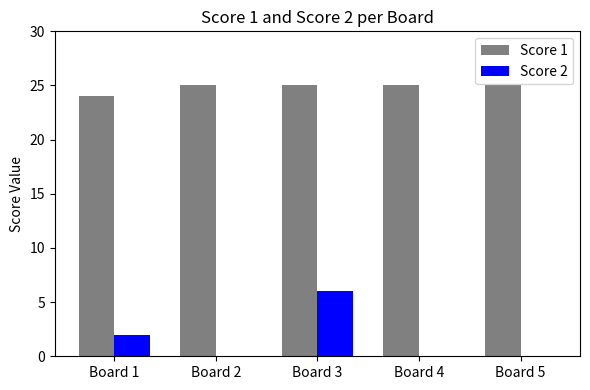

Between Board 1 and Board 2, which series saw the biggest shift?

Score 2